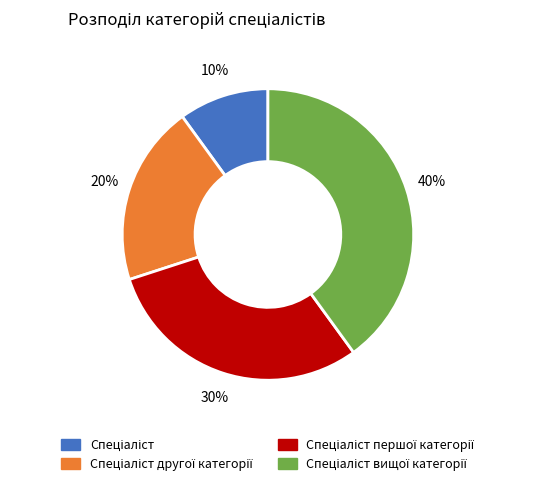

To the nearest percent, what is the difference between the largest and smallest slice percentages?

30%